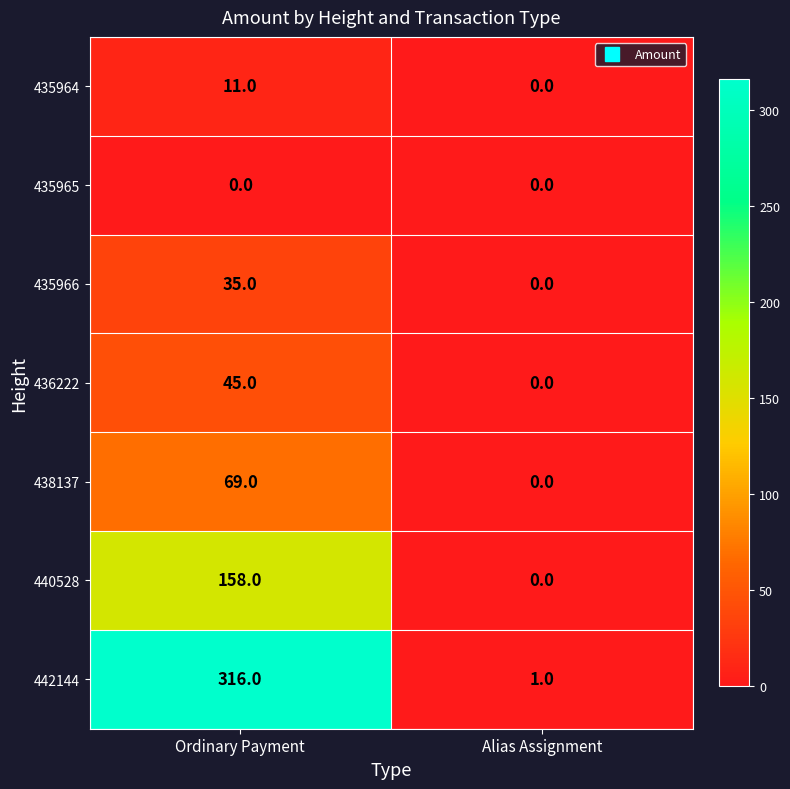

At which category is the sum across all series the highest?

Ordinary Payment